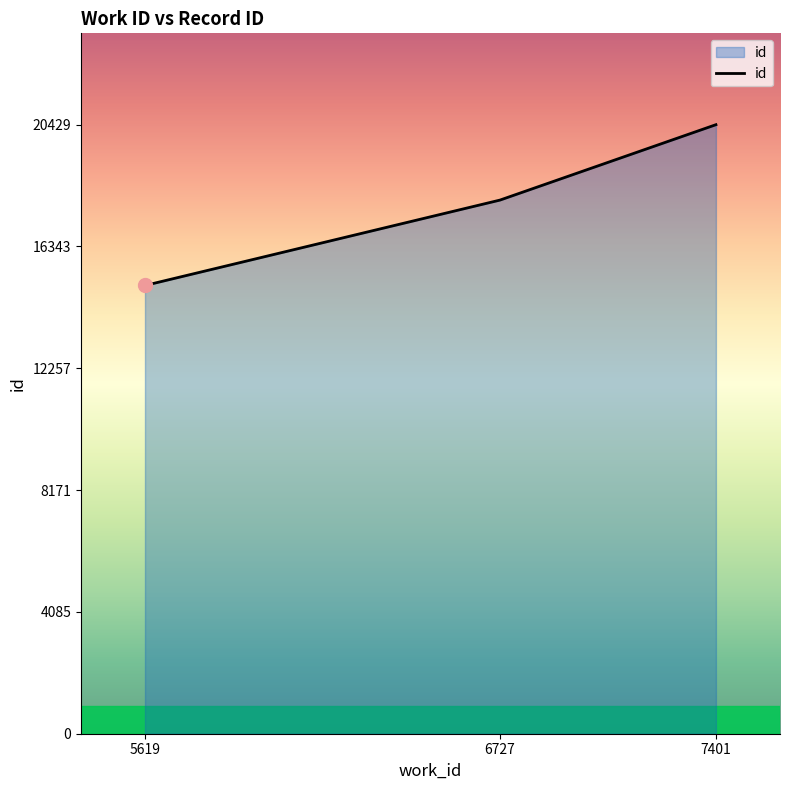

Reading left to right, extract all data points from this chart.

5619=15036	6727=17900	7401=20429